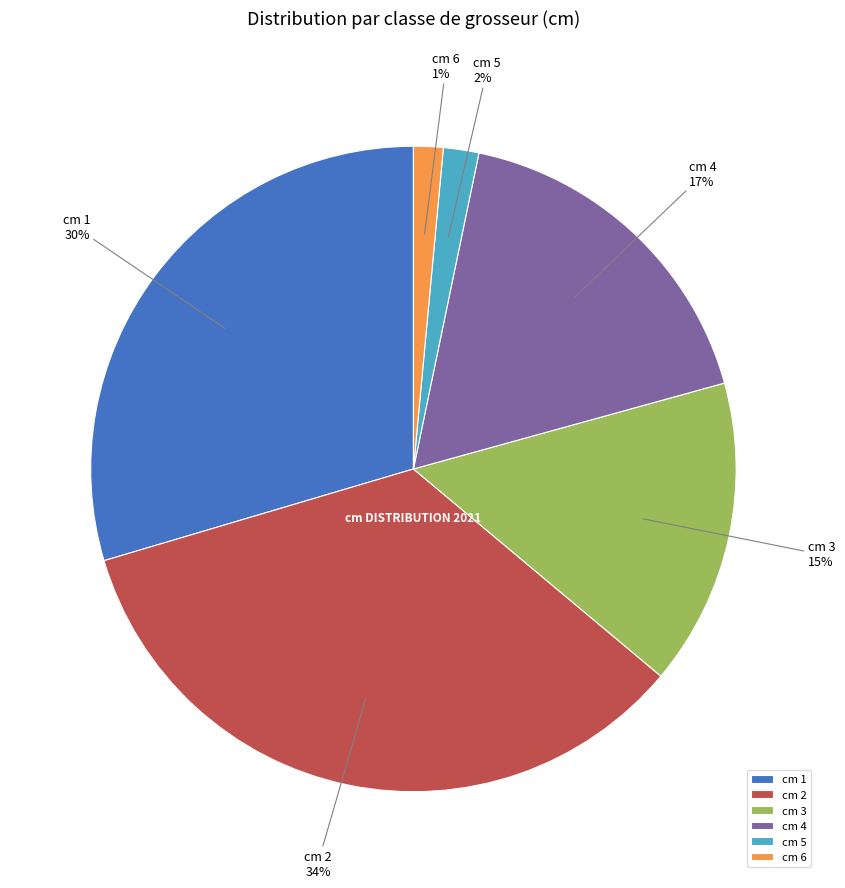

Approximately how many times larger is the value at cm 1 compared to cm 2?

0.9